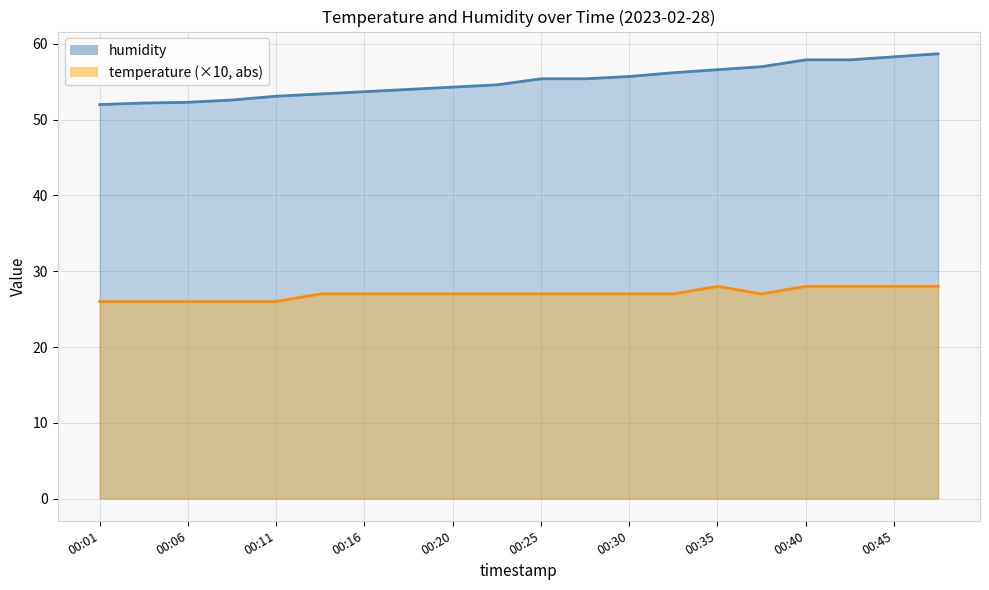

The temperature series shows 27.0 at 00:18. True or false?

True